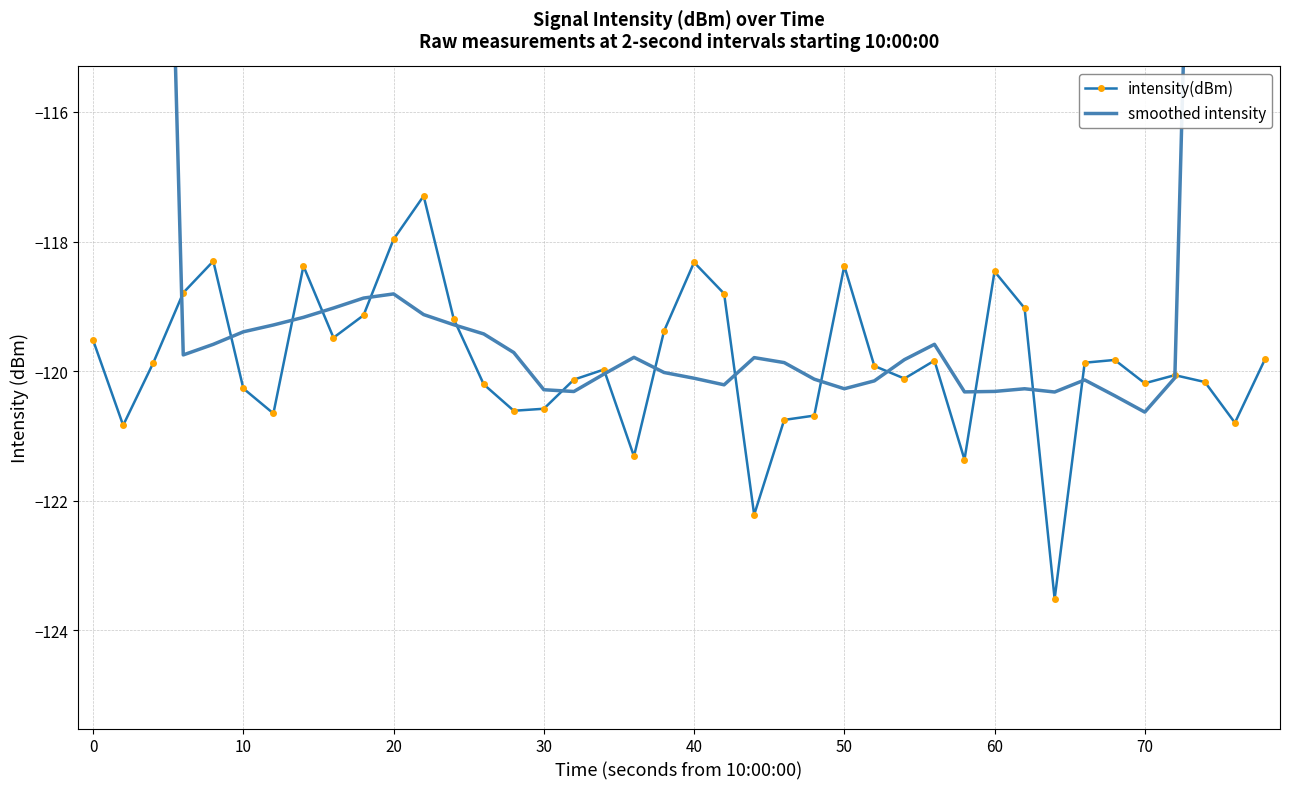

Is it true that intensity(dBm) equals -184.3 at 60?

False